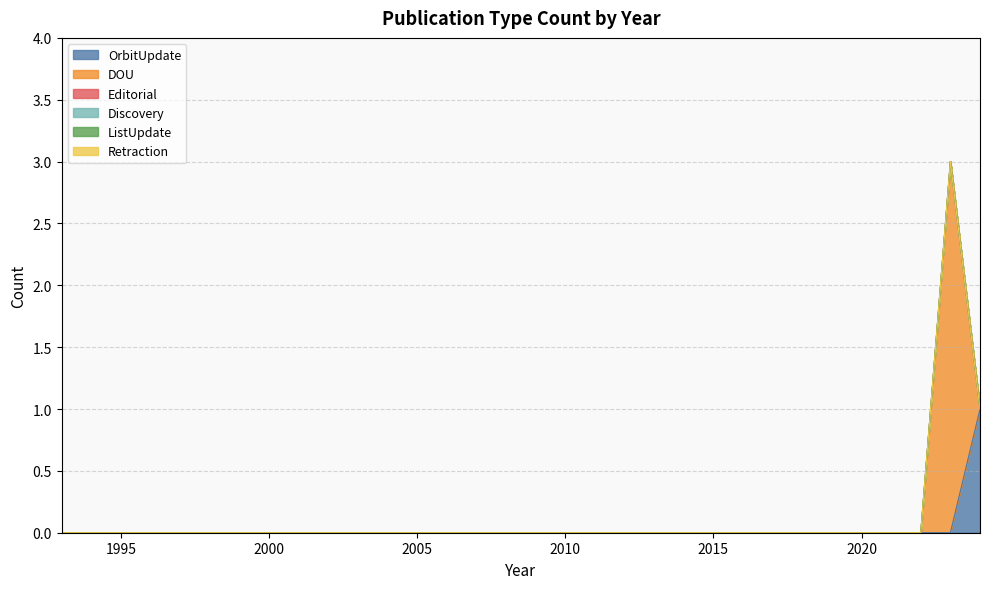

List the series in order of their peak value, highest first.

DOU, OrbitUpdate, Editorial, Discovery, ListUpdate, Retraction